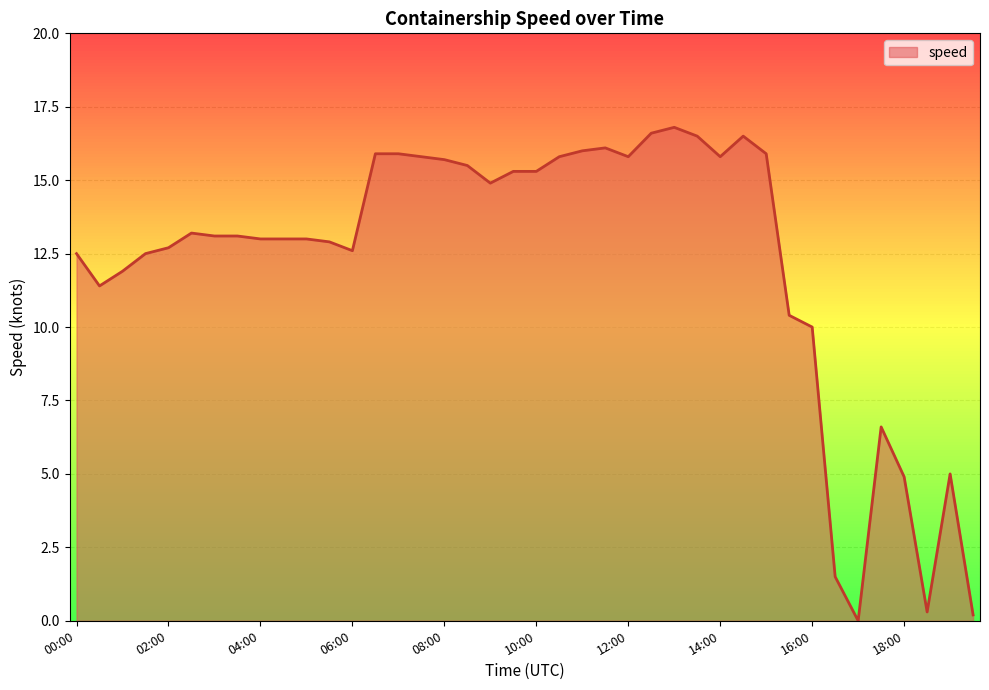

What is the greatest value displayed?

16.8